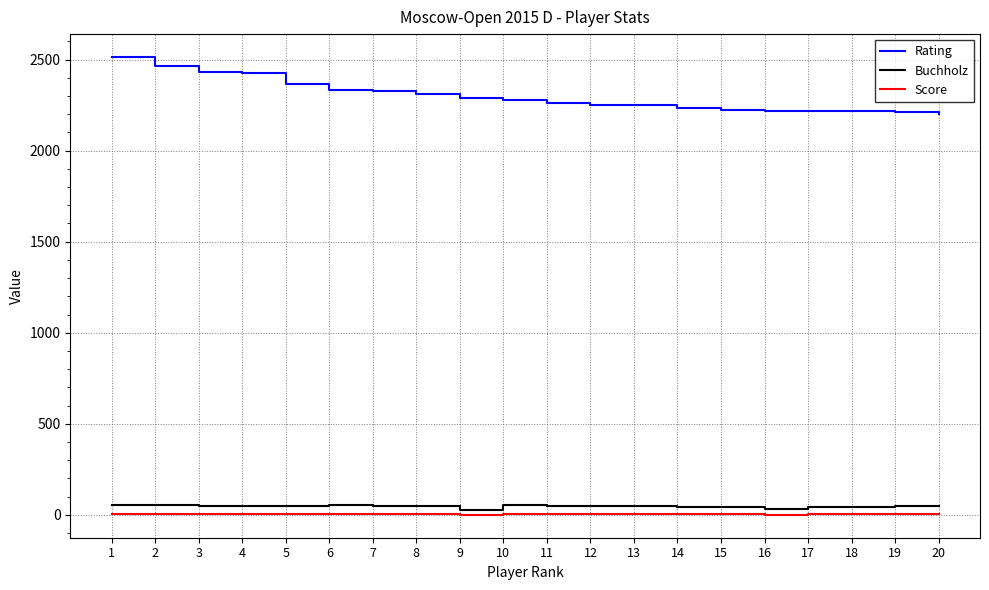

Which series has the largest range (max minus min)?

Rating